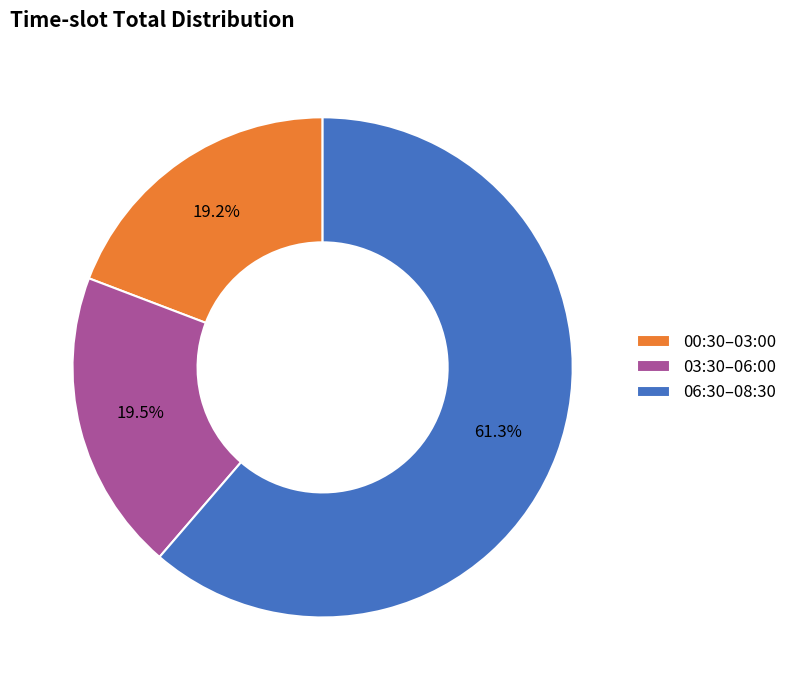

To the nearest percent, what is the average slice percentage?

33%